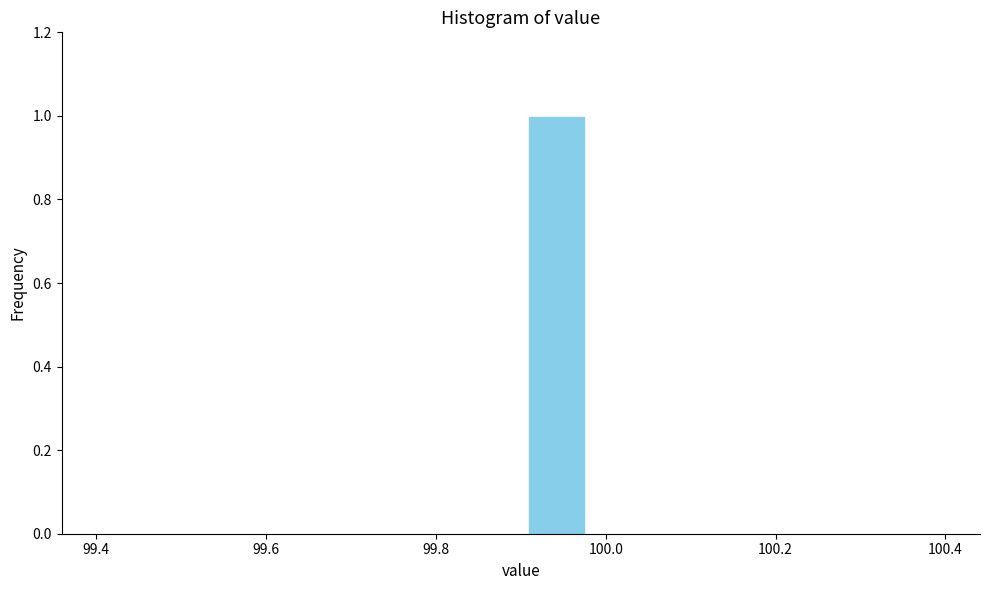

What is the height of the bar covering 99.90 to 99.98 on the x-axis? Neither the bar edges nor the heights are printed on the chart, so give them approximately, as read against the axes.

1